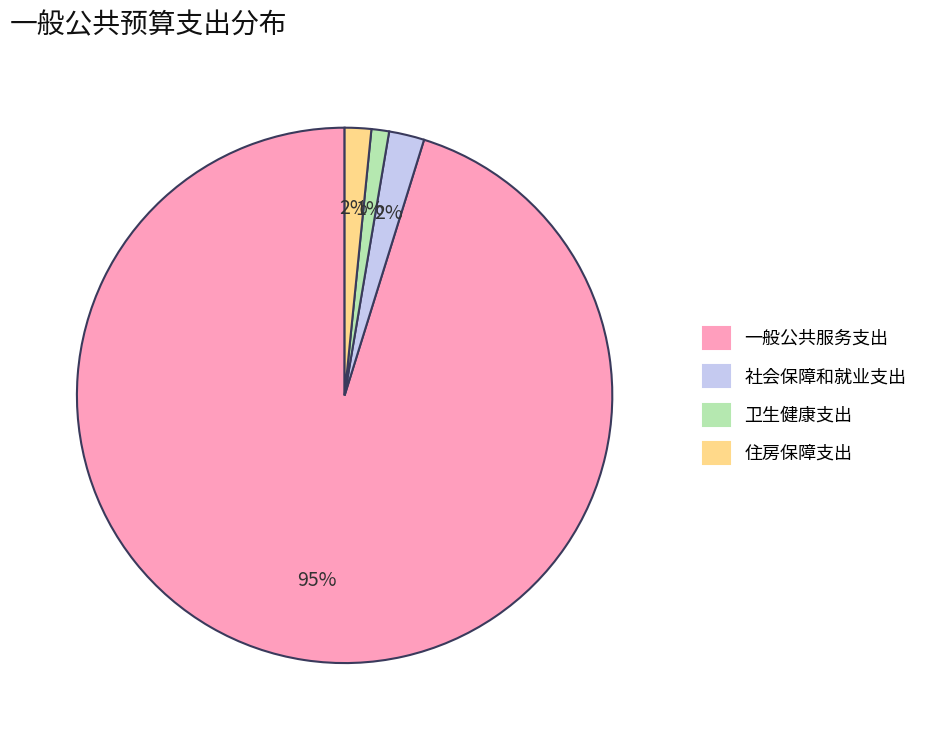

To the nearest percent, what is the average slice percentage?

25%